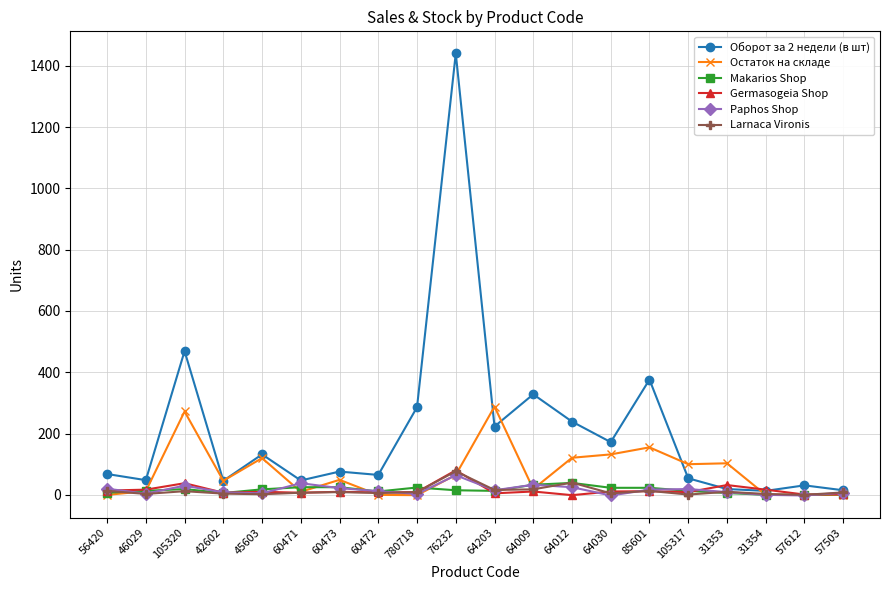

What is the maximum value for Paphos Shop?

64